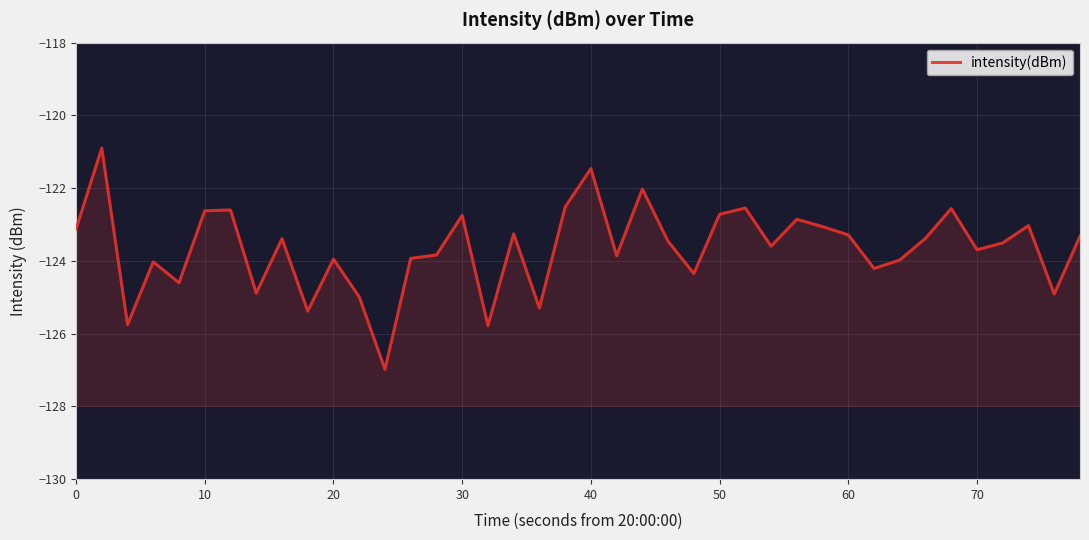

Does the chart display data point markers on the line(s)?

No